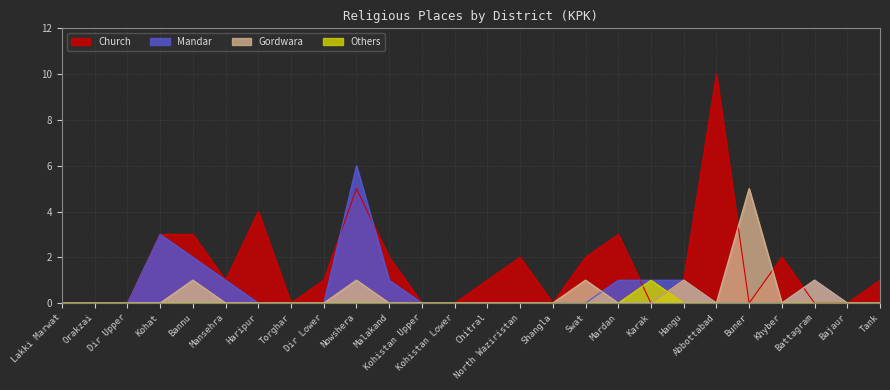

What is the label of the 23rd point from the left?

Khyber